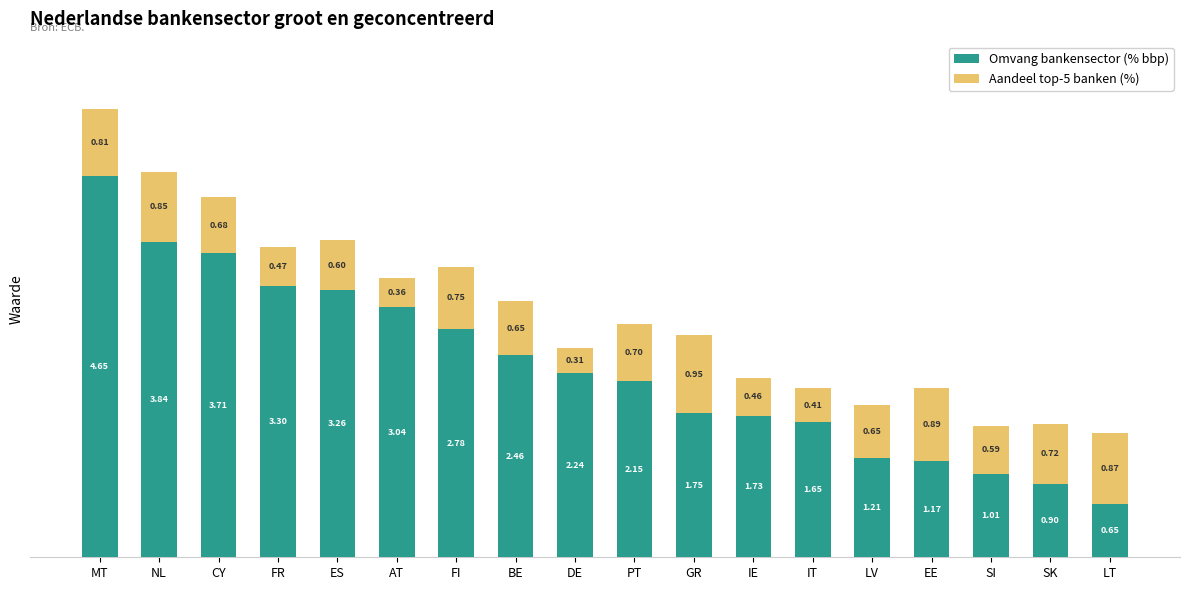

Rank the categories by Omvang bankensector (% bbp) value from lowest to highest.

LT, SK, SI, EE, LV, IT, IE, GR, PT, DE, BE, FI, AT, ES, FR, CY, NL, MT